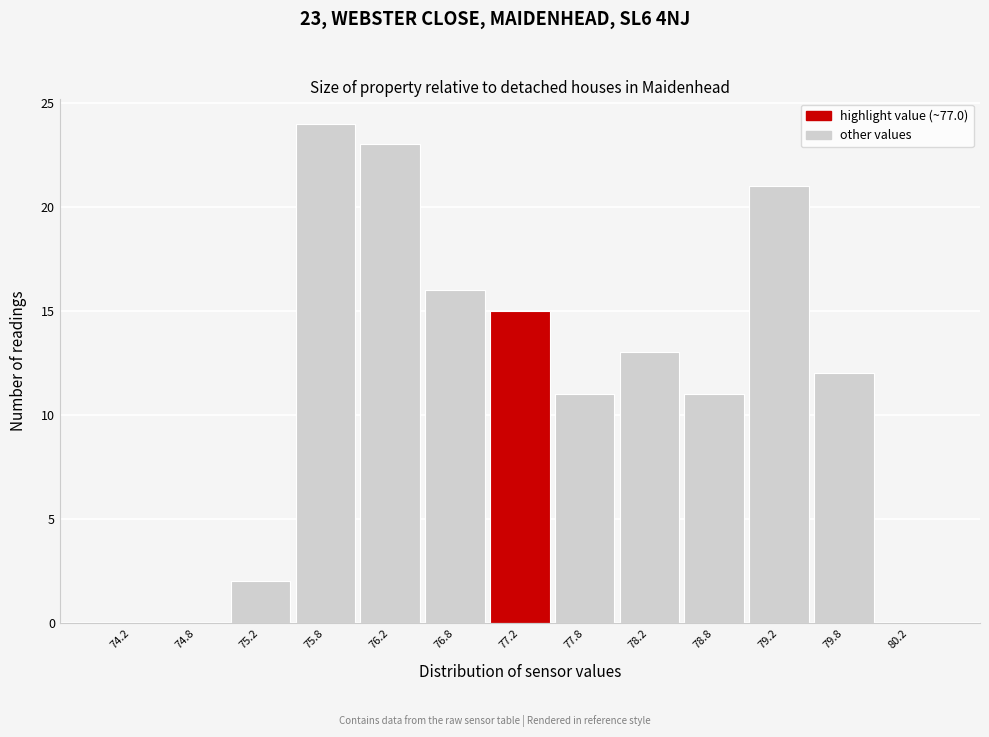

Which range on the x-axis has the tallest bar?

75.5 to 76.0